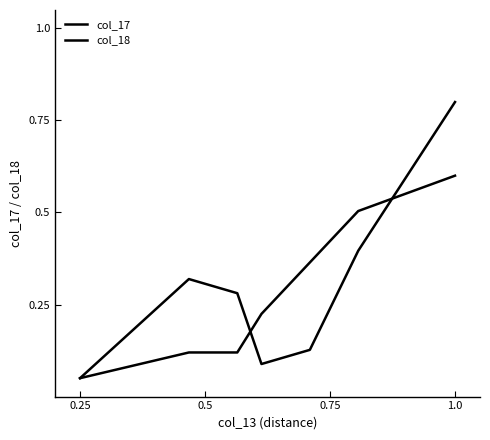

What is the lowest value of the col_17 series?

0.1